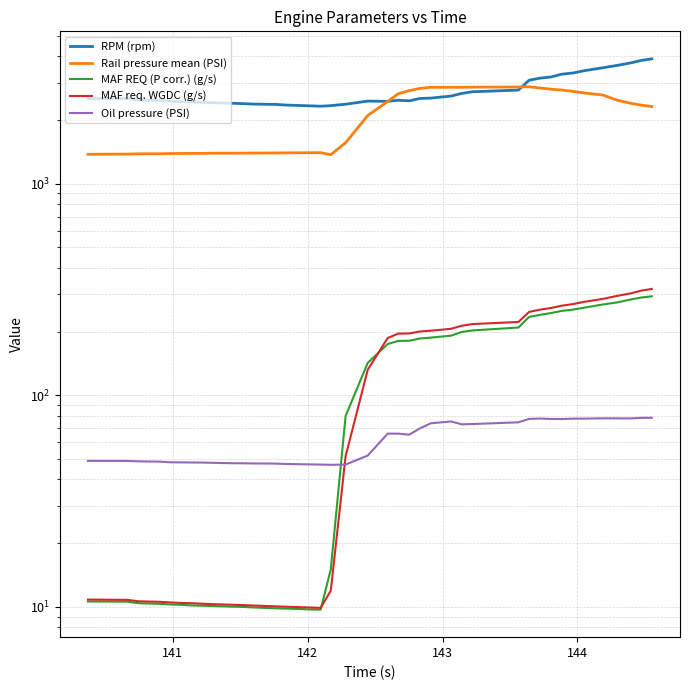

True or false: Rail pressure mean (PSI) and Oil pressure (PSI) cross at least once.

False